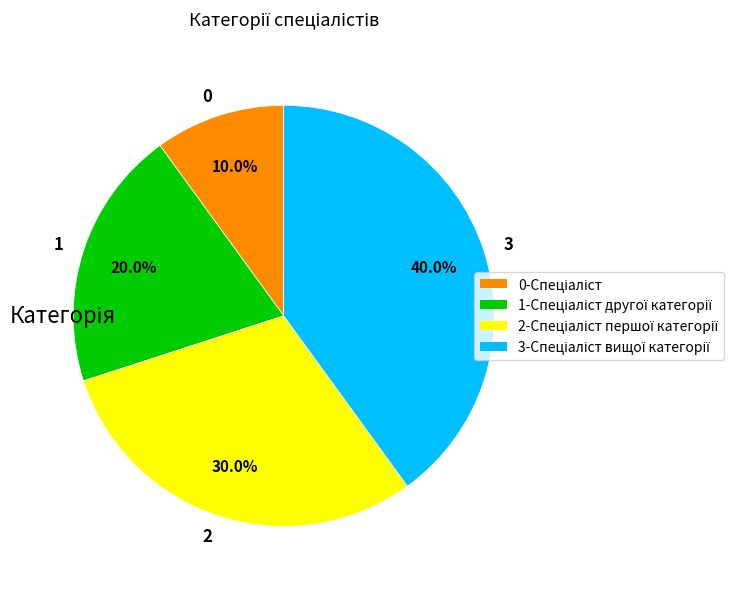

Rank the categories by value from lowest to highest.

0, 1, 2, 3